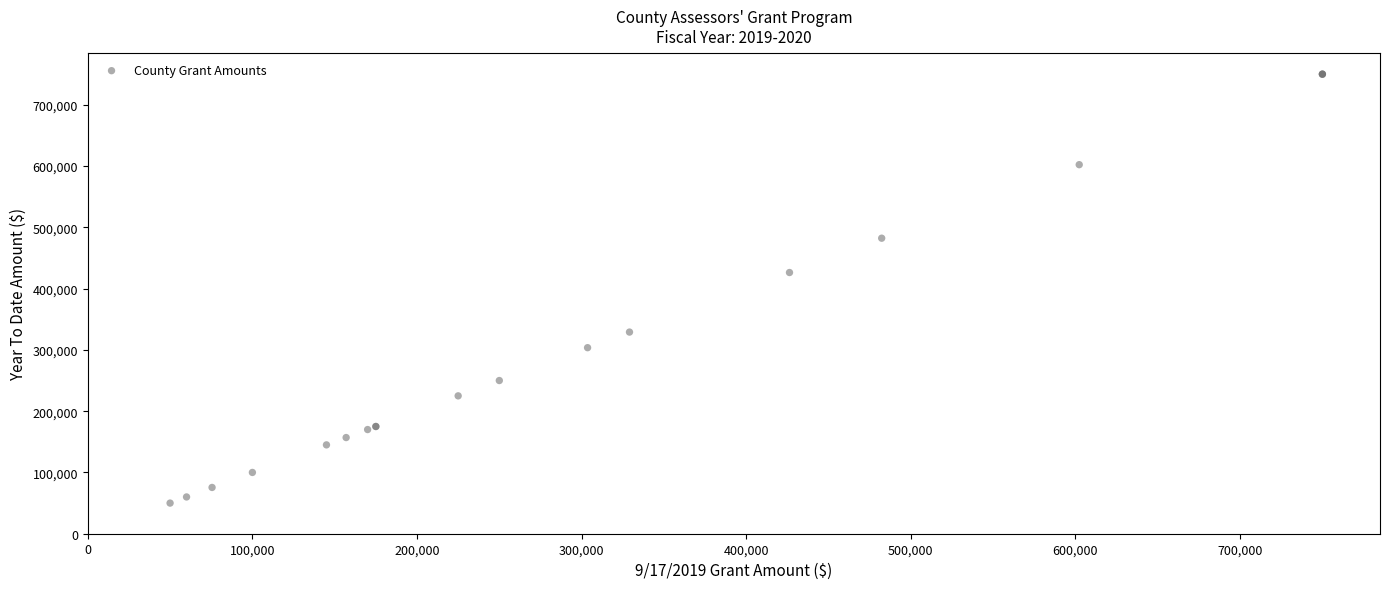

What Y value in the scatter plot is closest to 400000?

426282